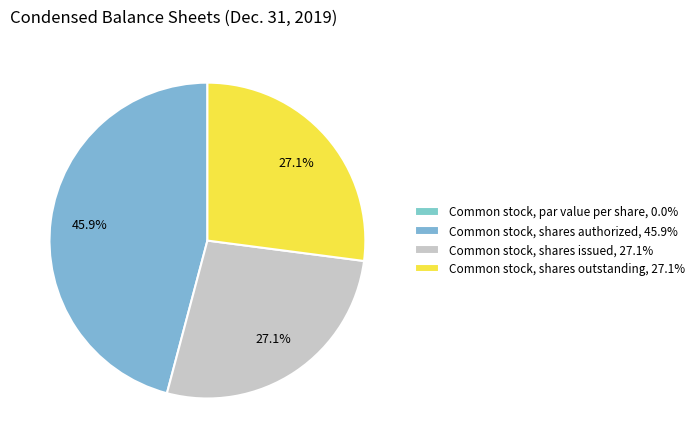

Rank the categories by value from highest to lowest.

Common stock, shares authorized, Common stock, shares issued, Common stock, shares outstanding, Common stock, par value per share